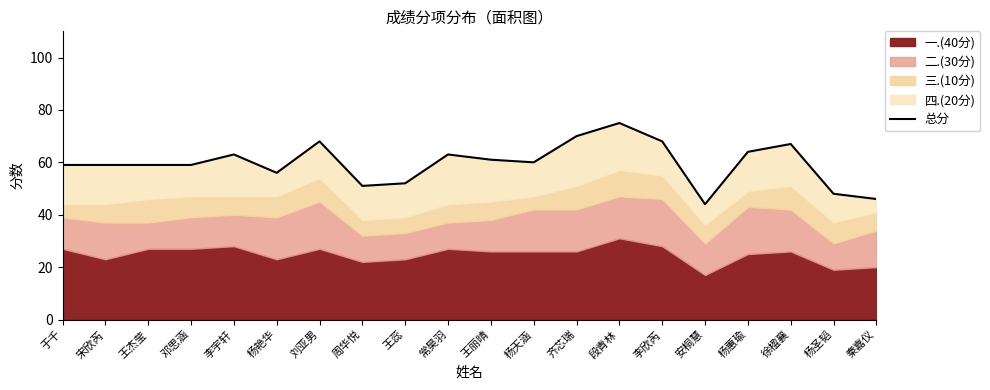

At which category does the data reach its first local valley?

杨艳华